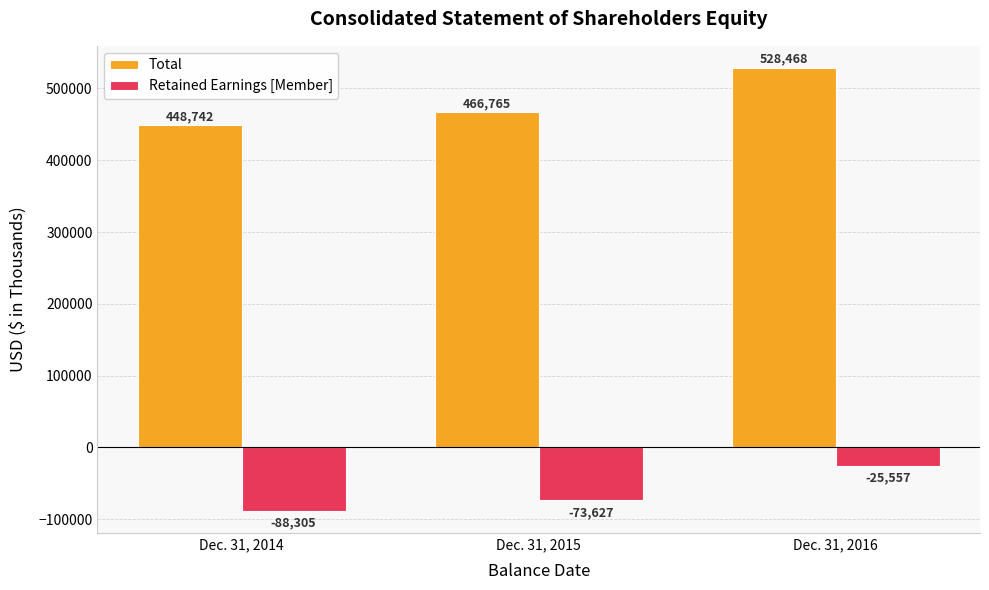

What is the minimum value shown in the chart?

-88305